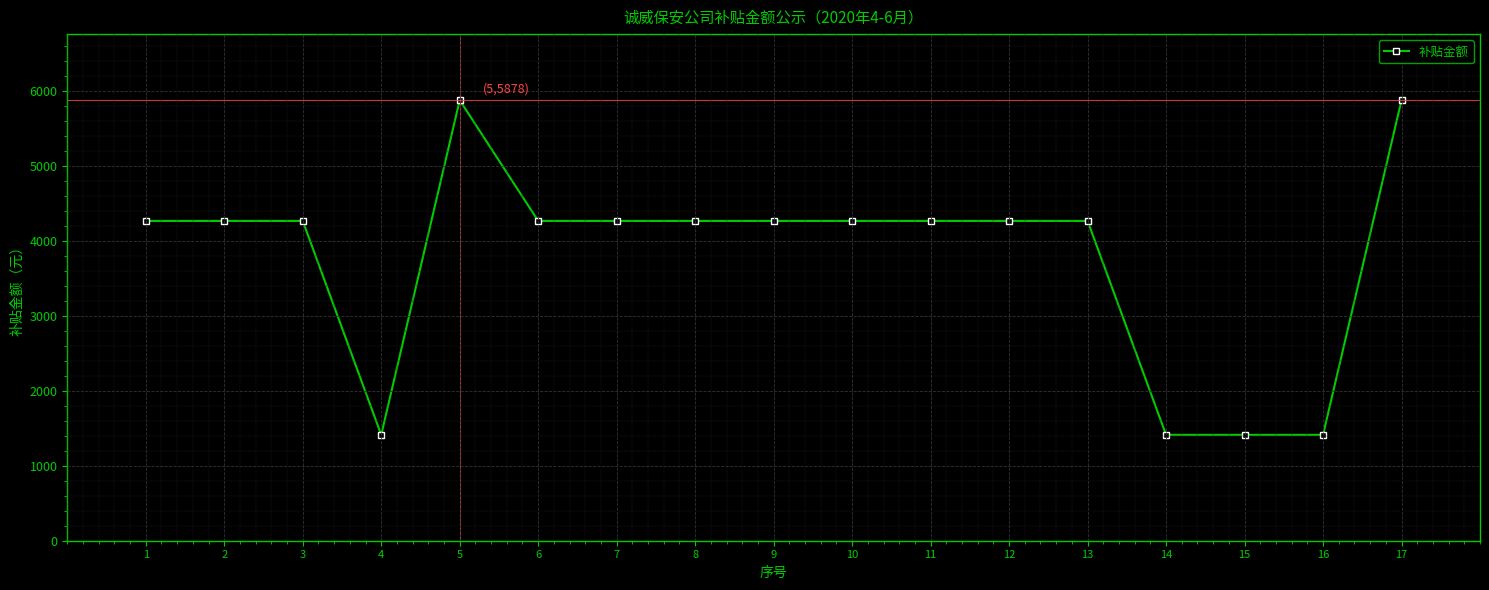

Is this an area chart (filled region under the line)?

No